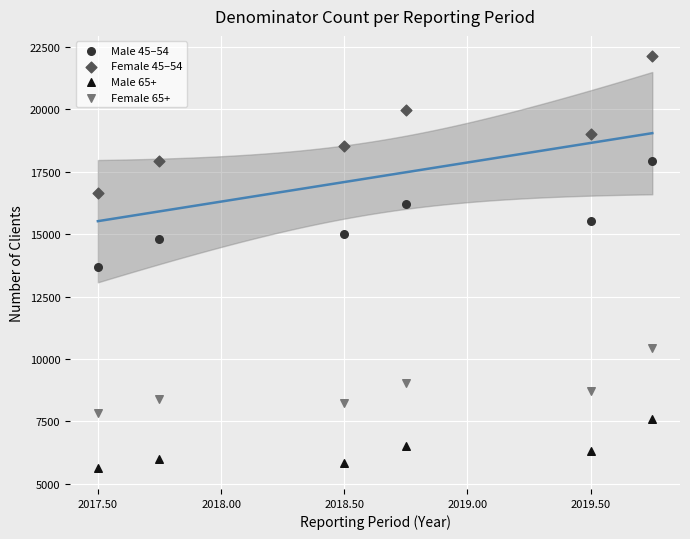

In the Female 45–54 series, what Y value is closest to 19391?

19020